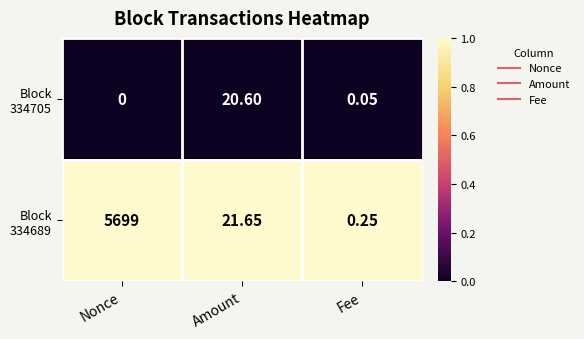

At which category is the sum across all series the highest?

Nonce